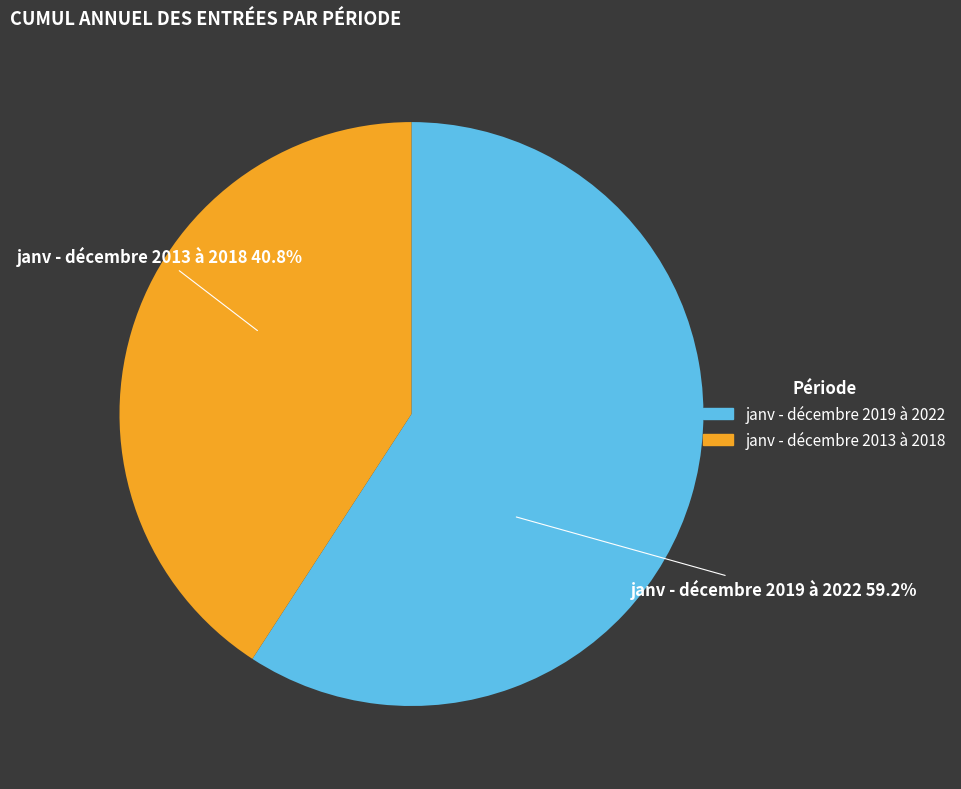

Is there any slice that represents more than half of the pie?

Yes